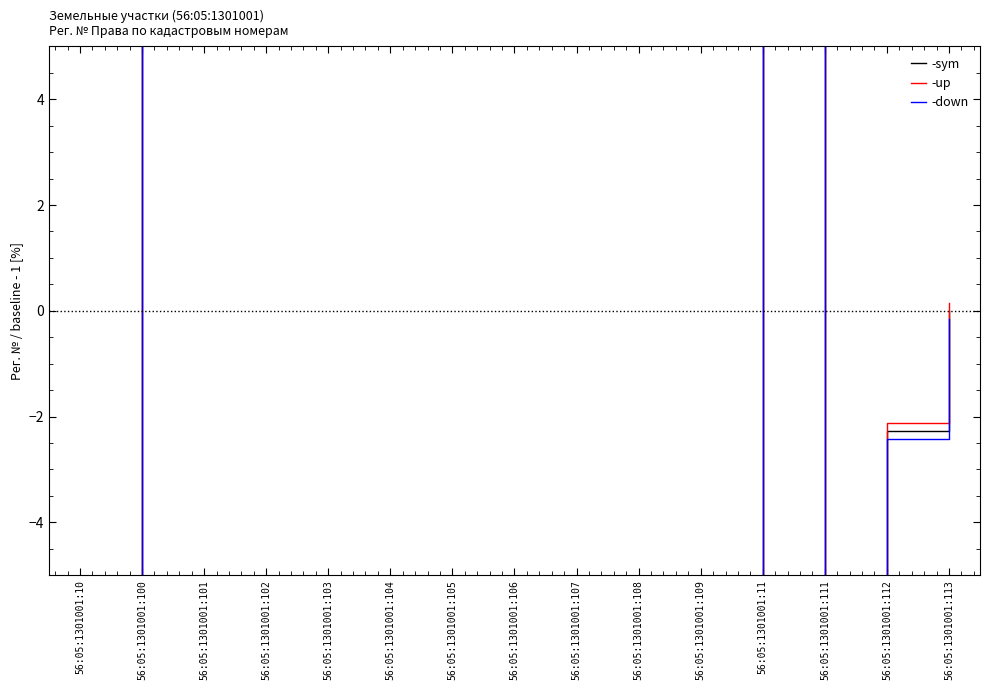

True or false: -down has a value of -2.4 at 56:05:1301001:112.

True